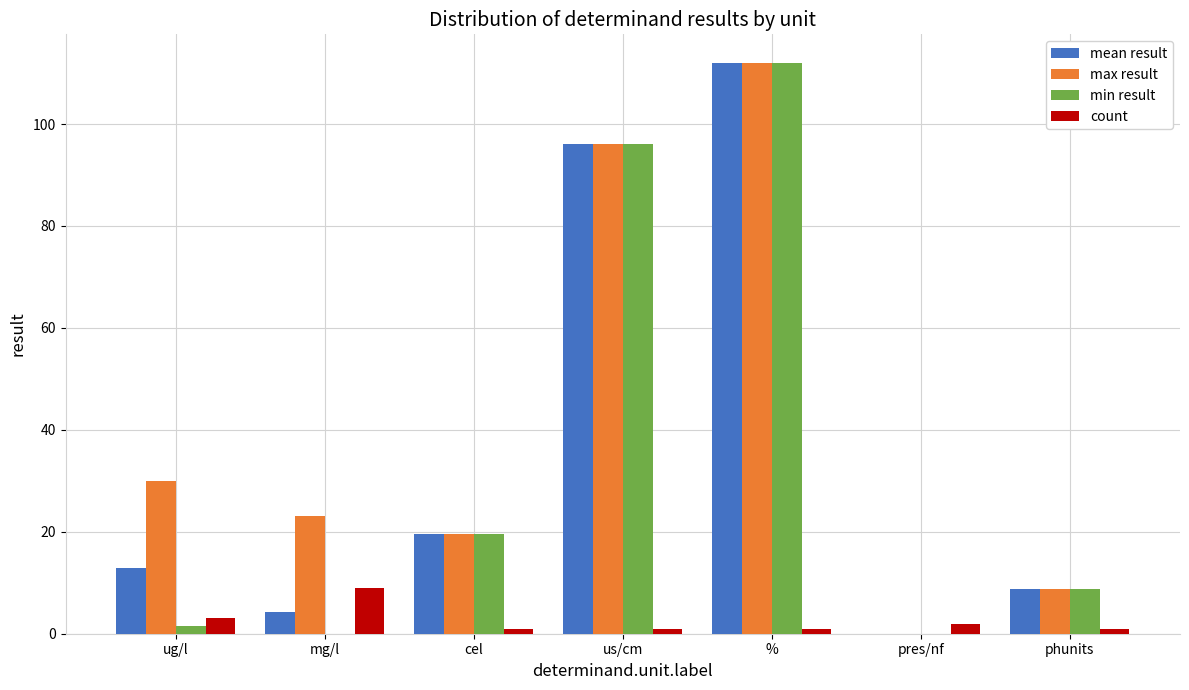

How many groups of bars are there?

7